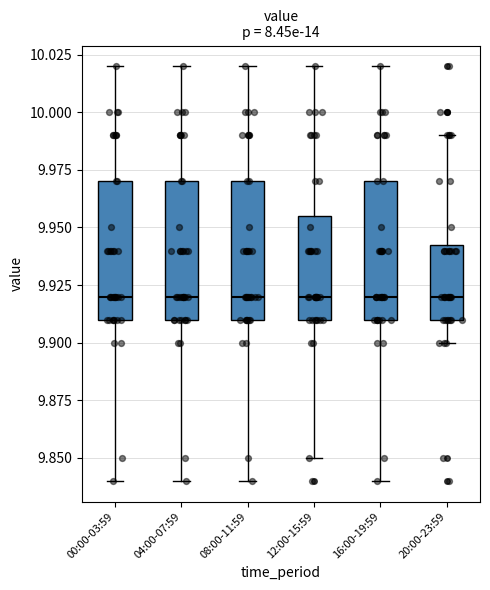

Where is the lower edge of the box for 16:00-19:59 on the y-axis? The values are not printed on the chart, so give them approximately, as read against the axis.

9.910